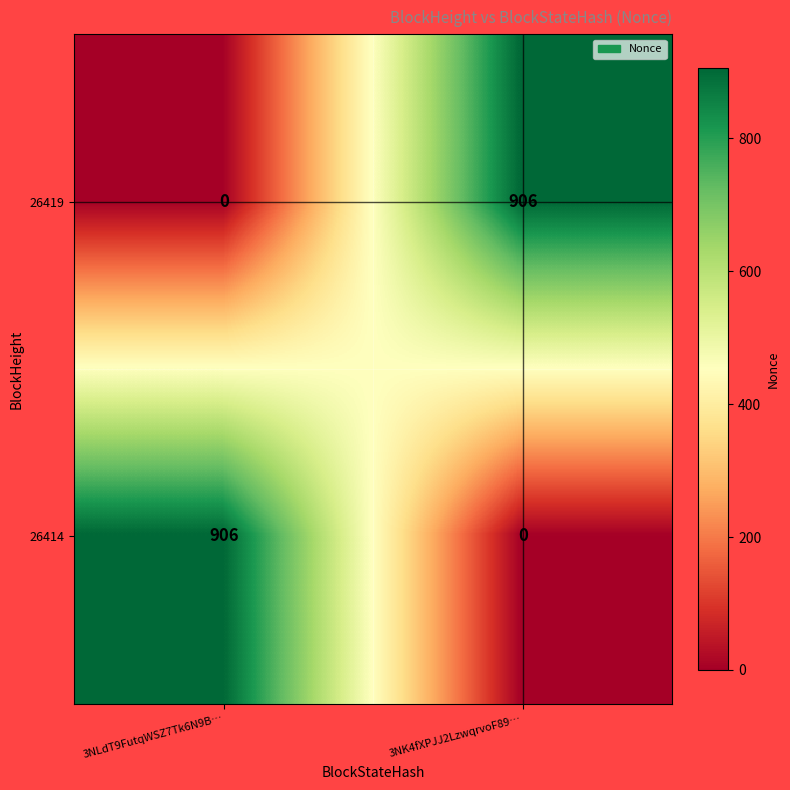

What is the sum of all 26419 values?

906